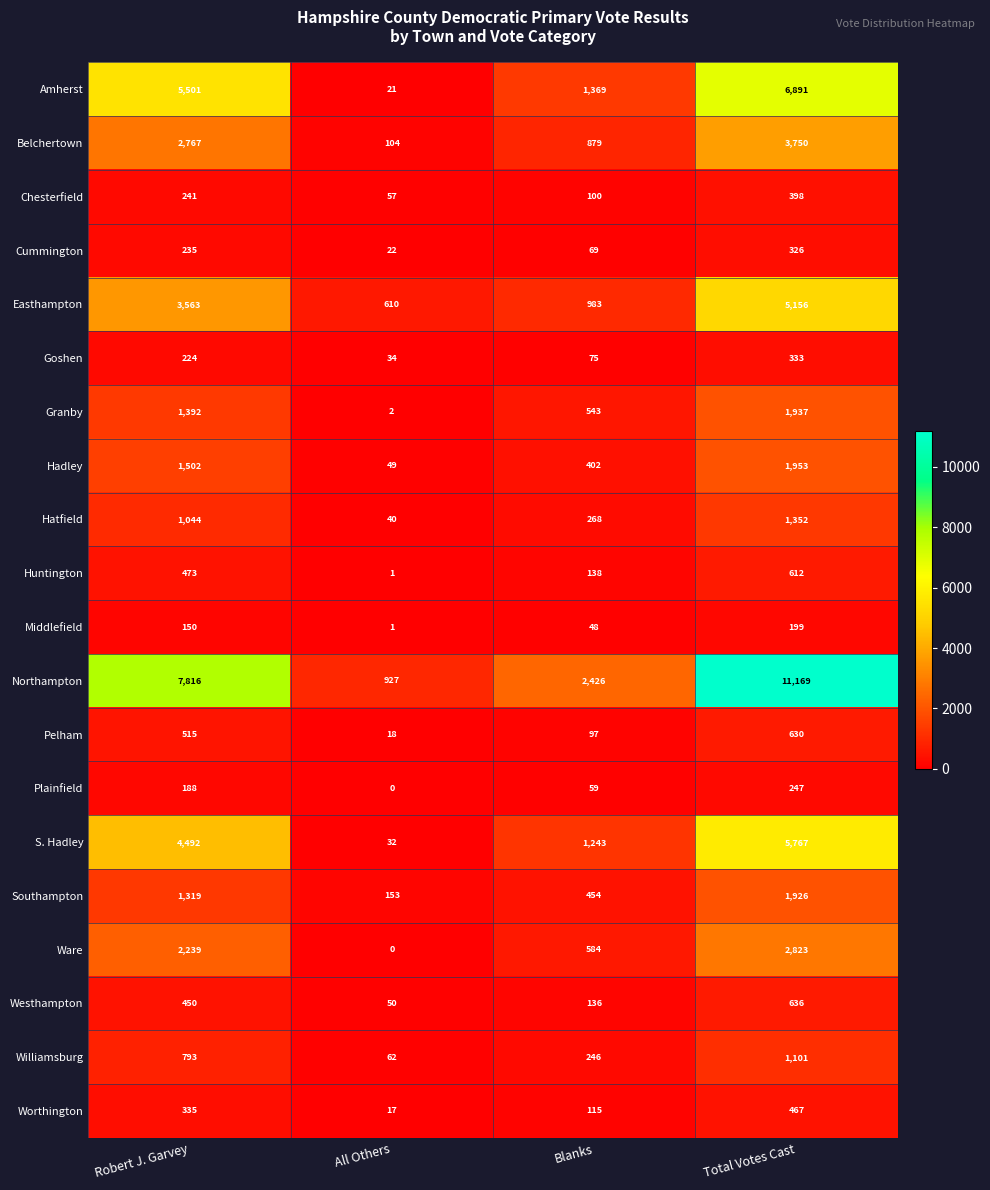

How many categories are shown in the chart?

4